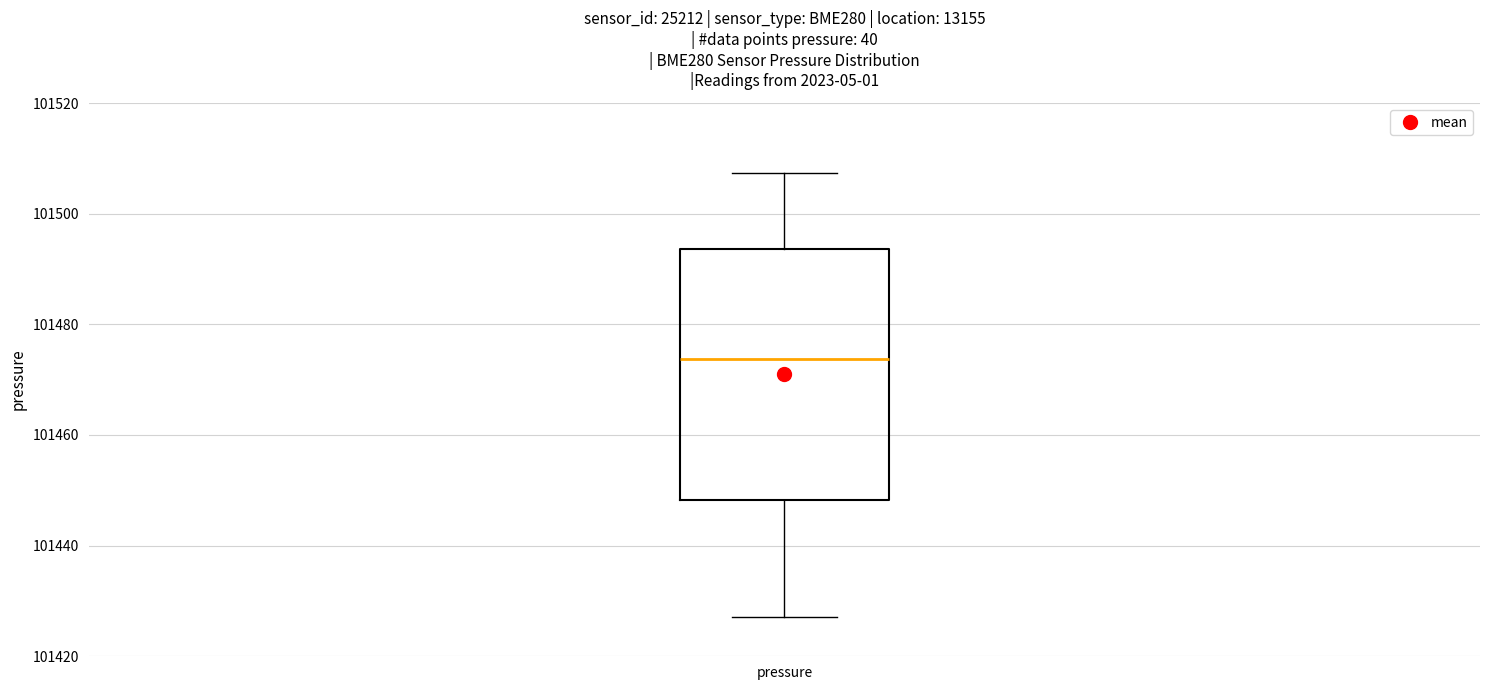

Transcribe this box plot: give where the median line is, the range the box spans, and where the two whiskers end, as read against the y-axis. The values are not printed on the chart, so give them approximately, as read against the axis.

median 101474, box 101448 to 101494, whiskers 101428 to 101508